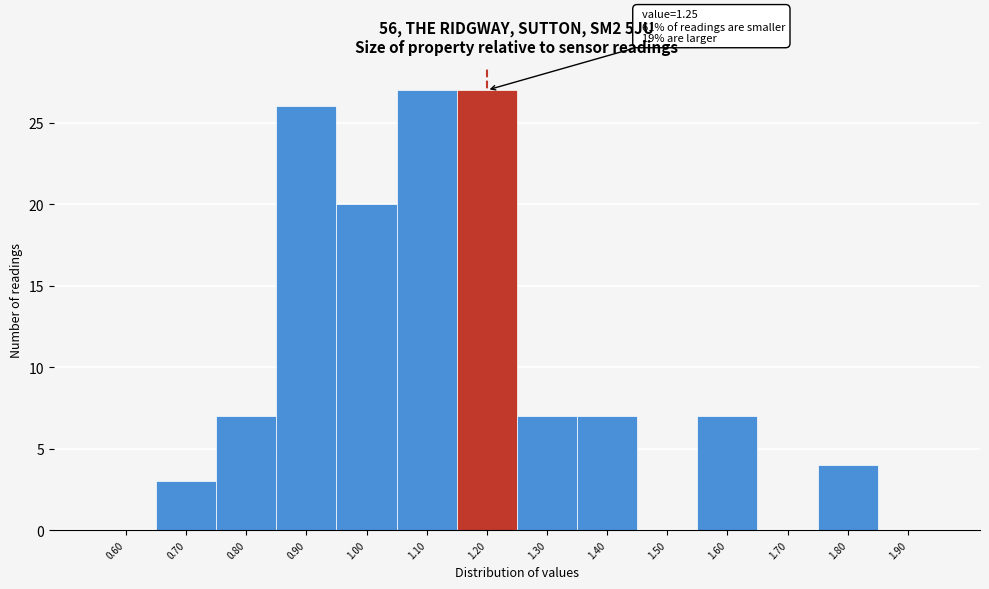

Reading left to right, what are all the values shown in this chart?

0.60=0	0.70=3	0.80=7	0.90=26	1.00=20	1.10=27	1.20=27	1.30=7	1.40=7	1.50=0	1.60=7	1.70=0	1.80=4	1.90=0